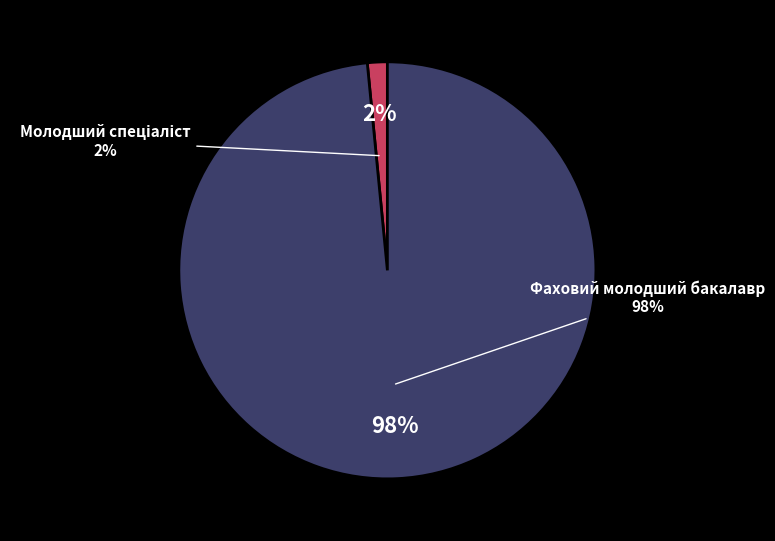

Combined, do Фаховий молодший бакалавр and Молодший спеціаліст account for over 50%?

Yes